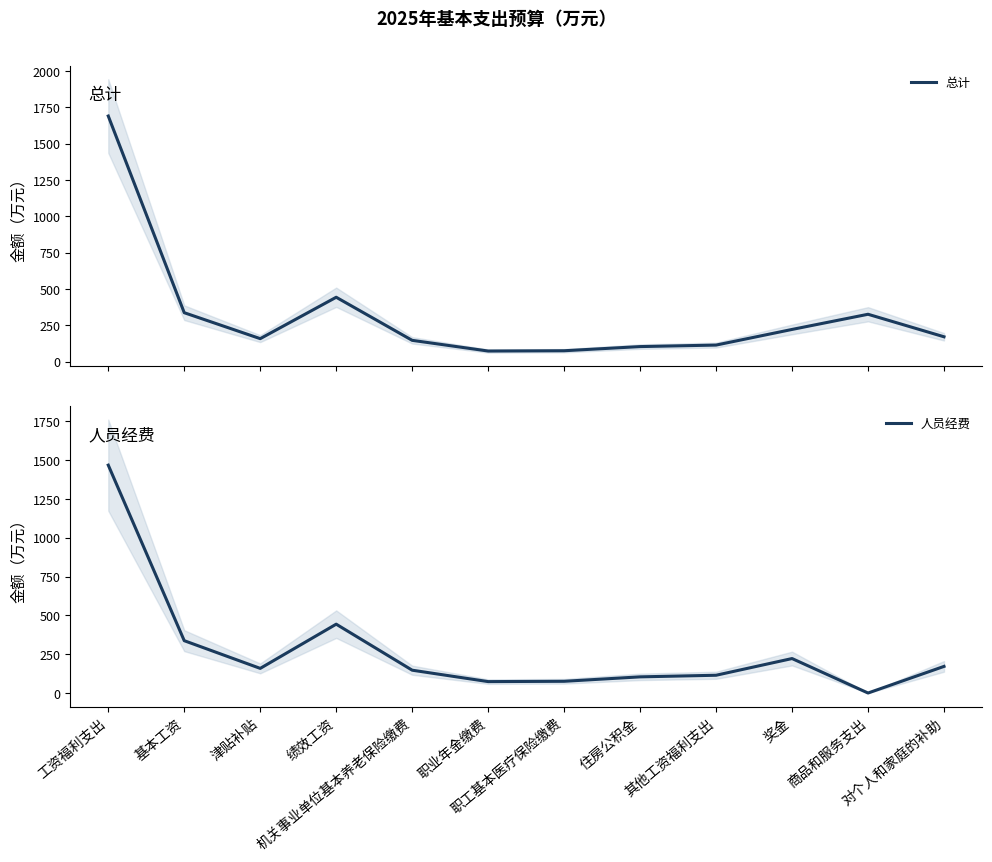

True or false: 总计 and 人员经费 intersect in this chart.

False